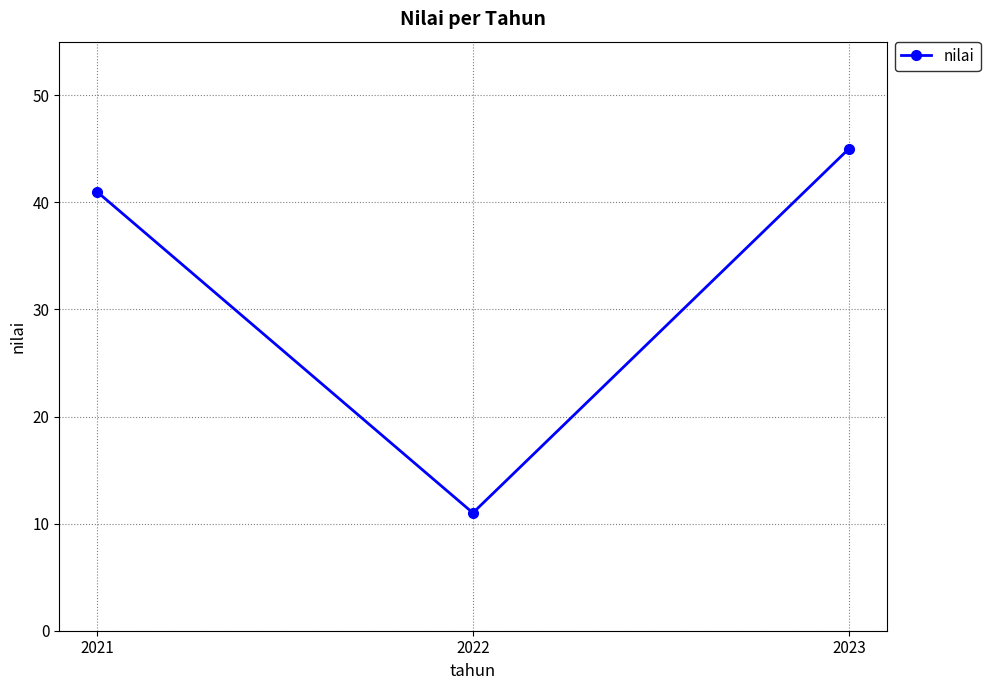

How many categories are shown in the chart?

3